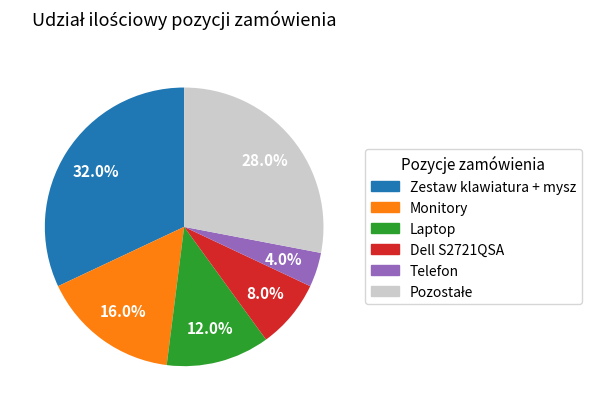

Does any single category account for the majority?

No